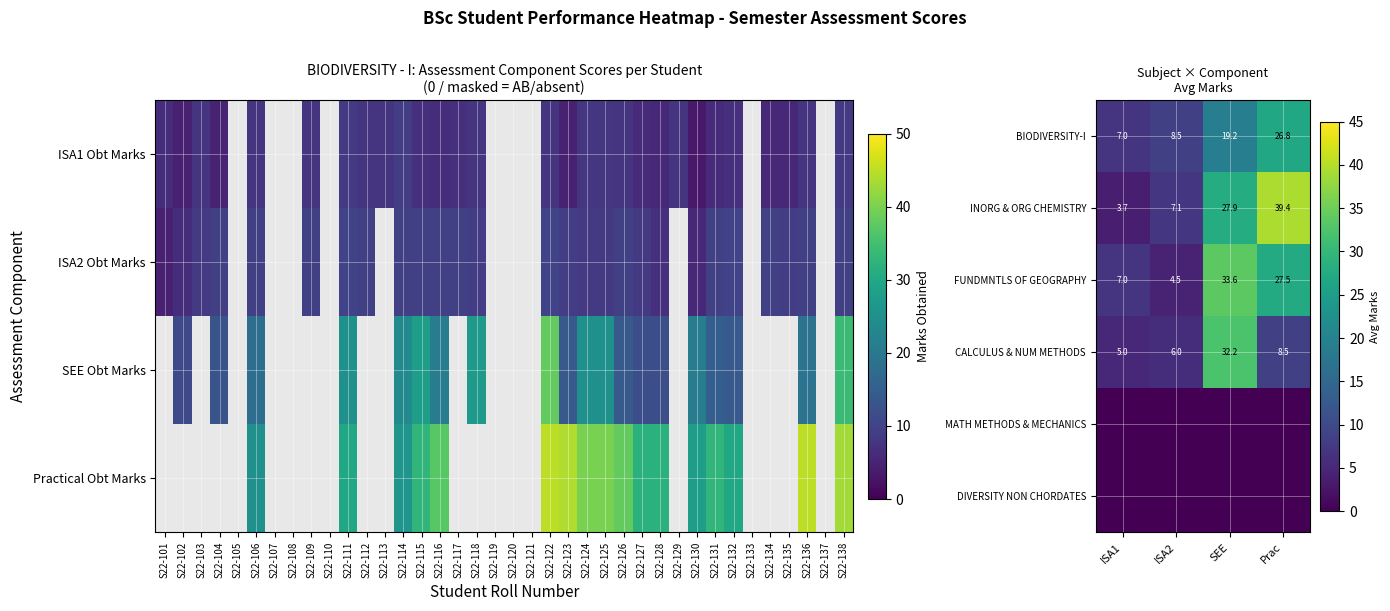

At which label does FUNDMNTLS OF GEOGRAPHY reach its minimum?

ISA2